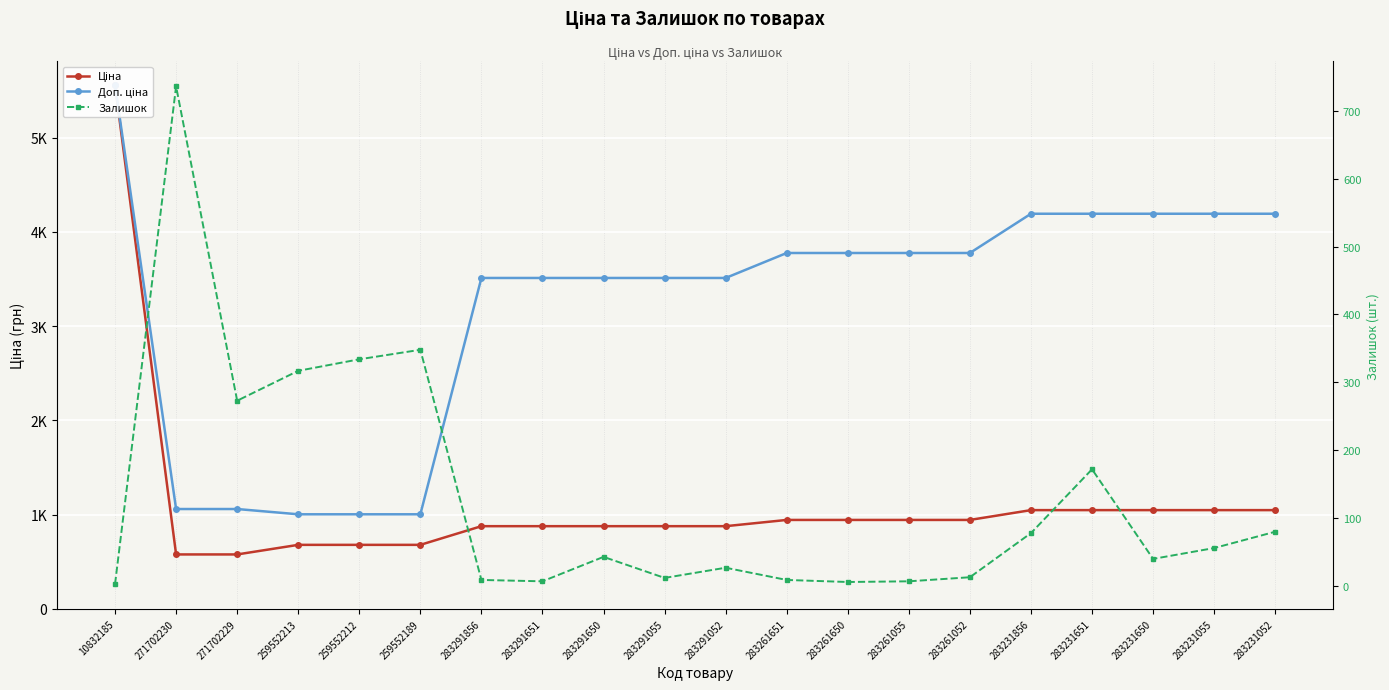

What is the label of the 19th point from the right?

271702230